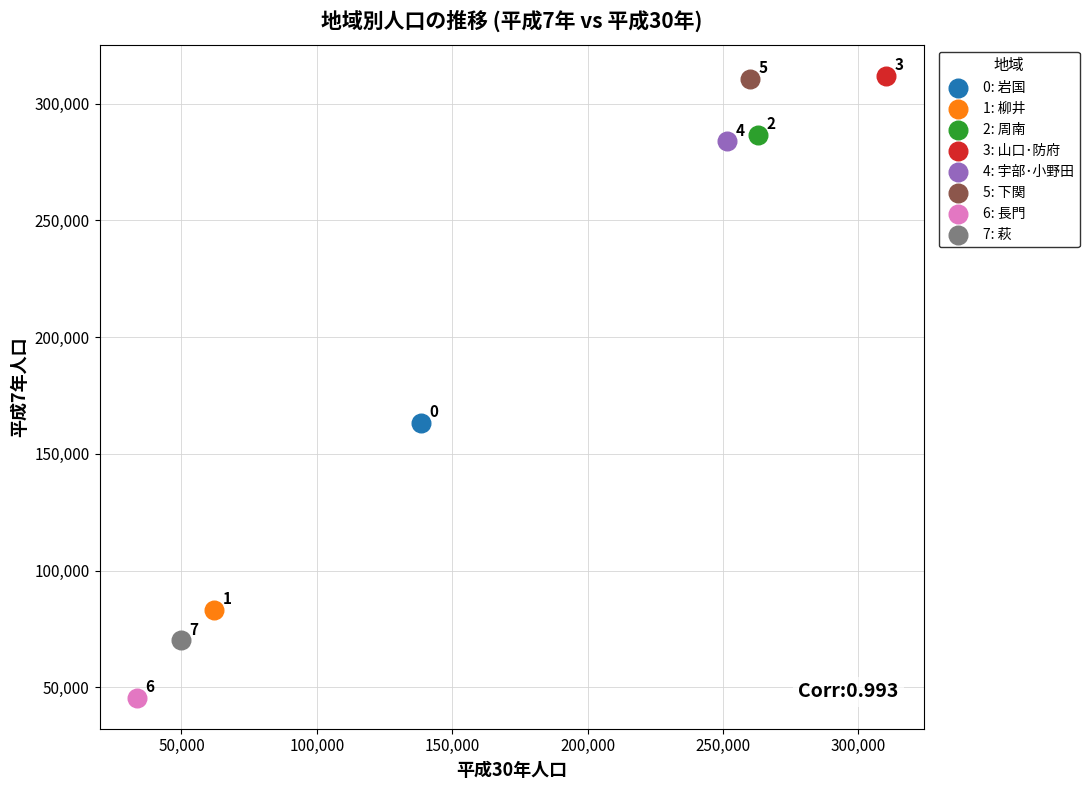

What are all the series names shown in the legend?

0: 岩国, 1: 柳井, 2: 周南, 3: 山口･防府, 4: 宇部･小野田, 5: 下関, 6: 長門, 7: 萩